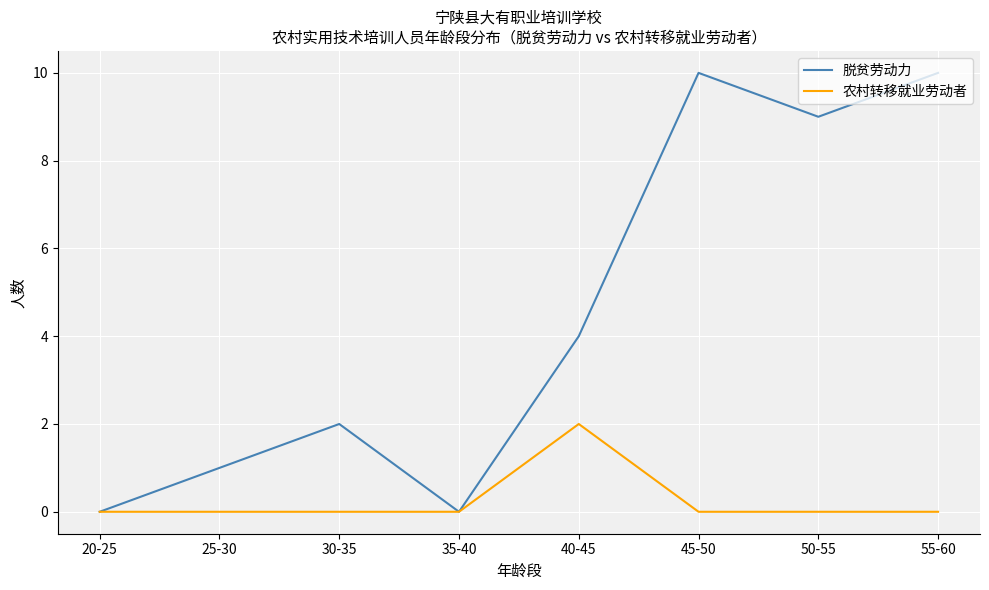

Which series has the largest range (max minus min)?

脱贫劳动力